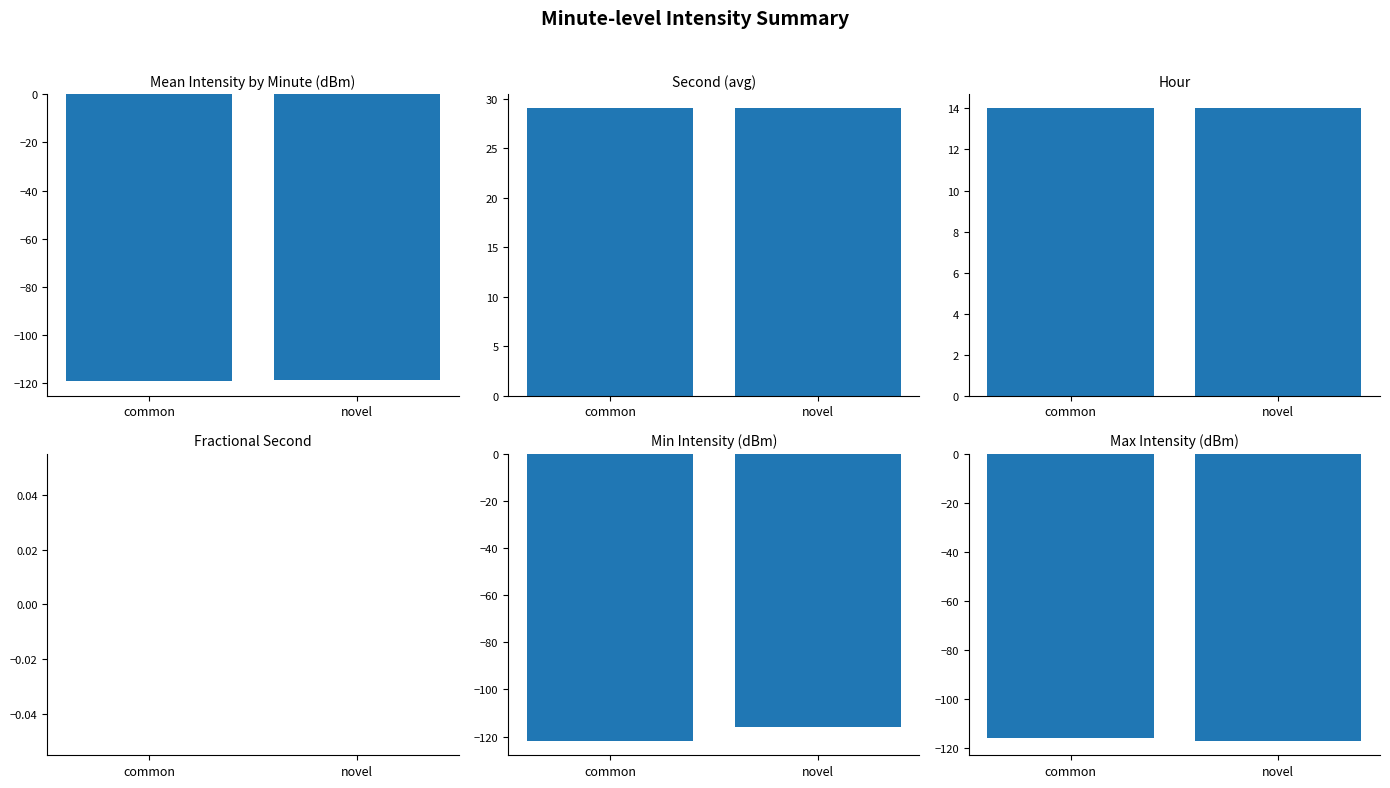

What is the minimum value shown in the chart?

-121.9